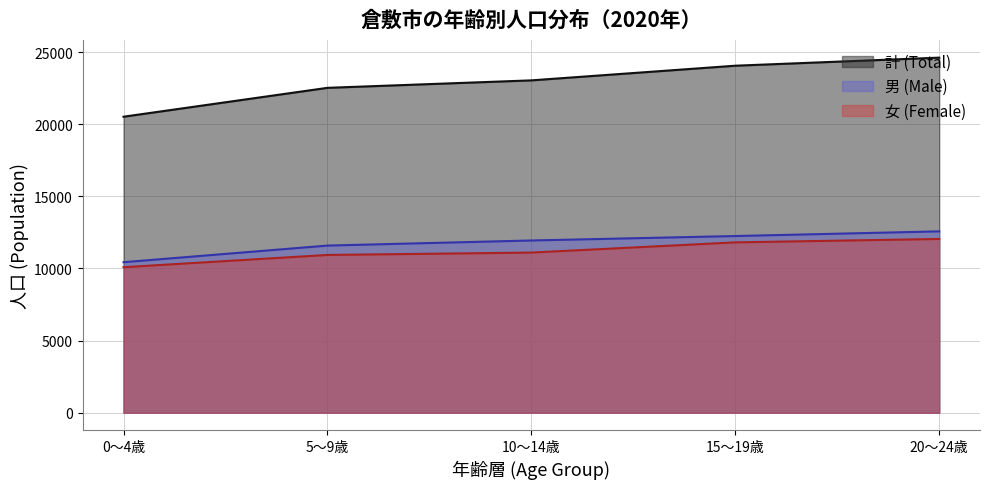

What are all the series names shown in the legend?

計 (Total), 男 (Male), 女 (Female)